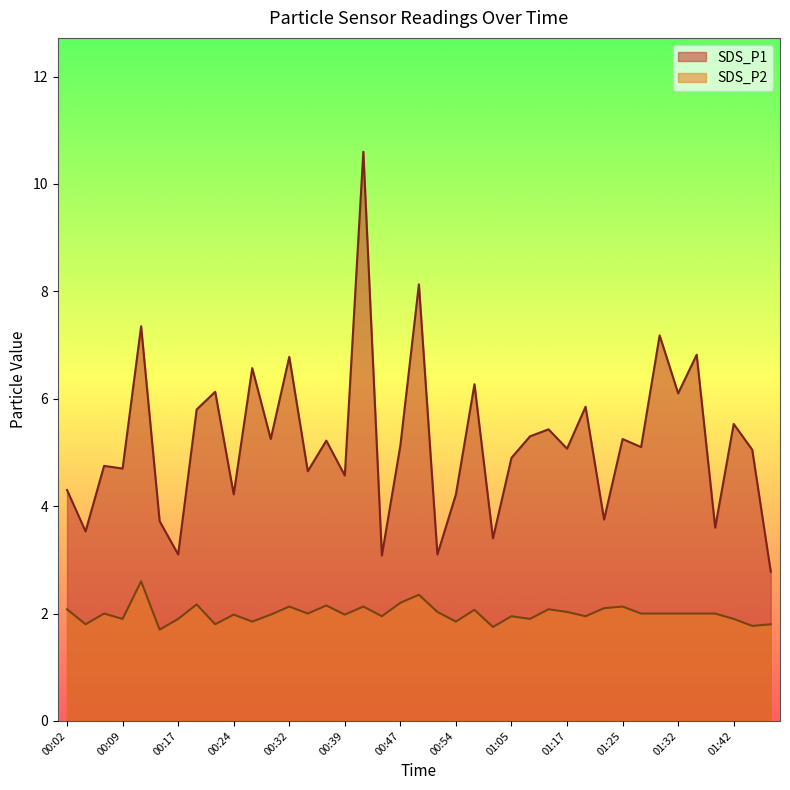

Which has a higher value, 00:42 or 00:32?

00:42